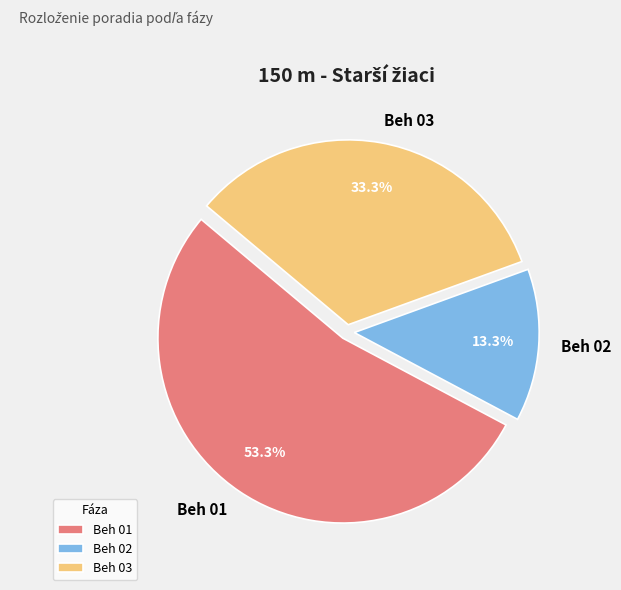

What percentage is the Beh 03 slice, to the nearest percent?

33%